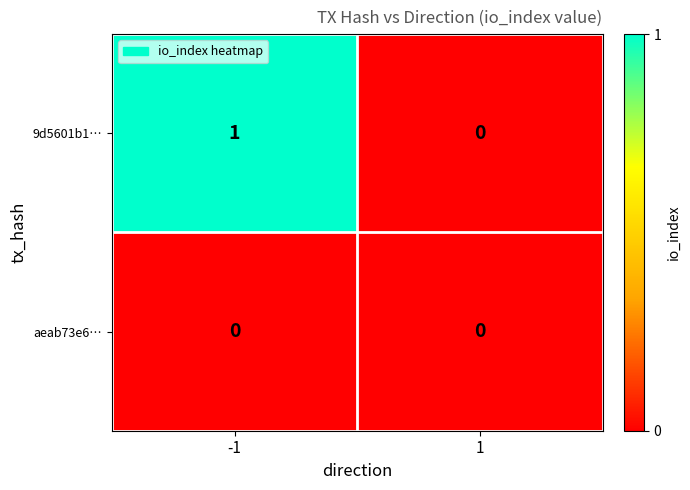

True or false: aeab73e6… has a value of 0 at 1.

True